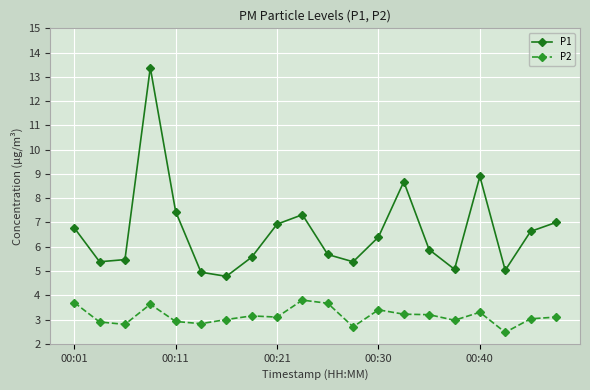

What is the highest value of the P1 series?

13.4